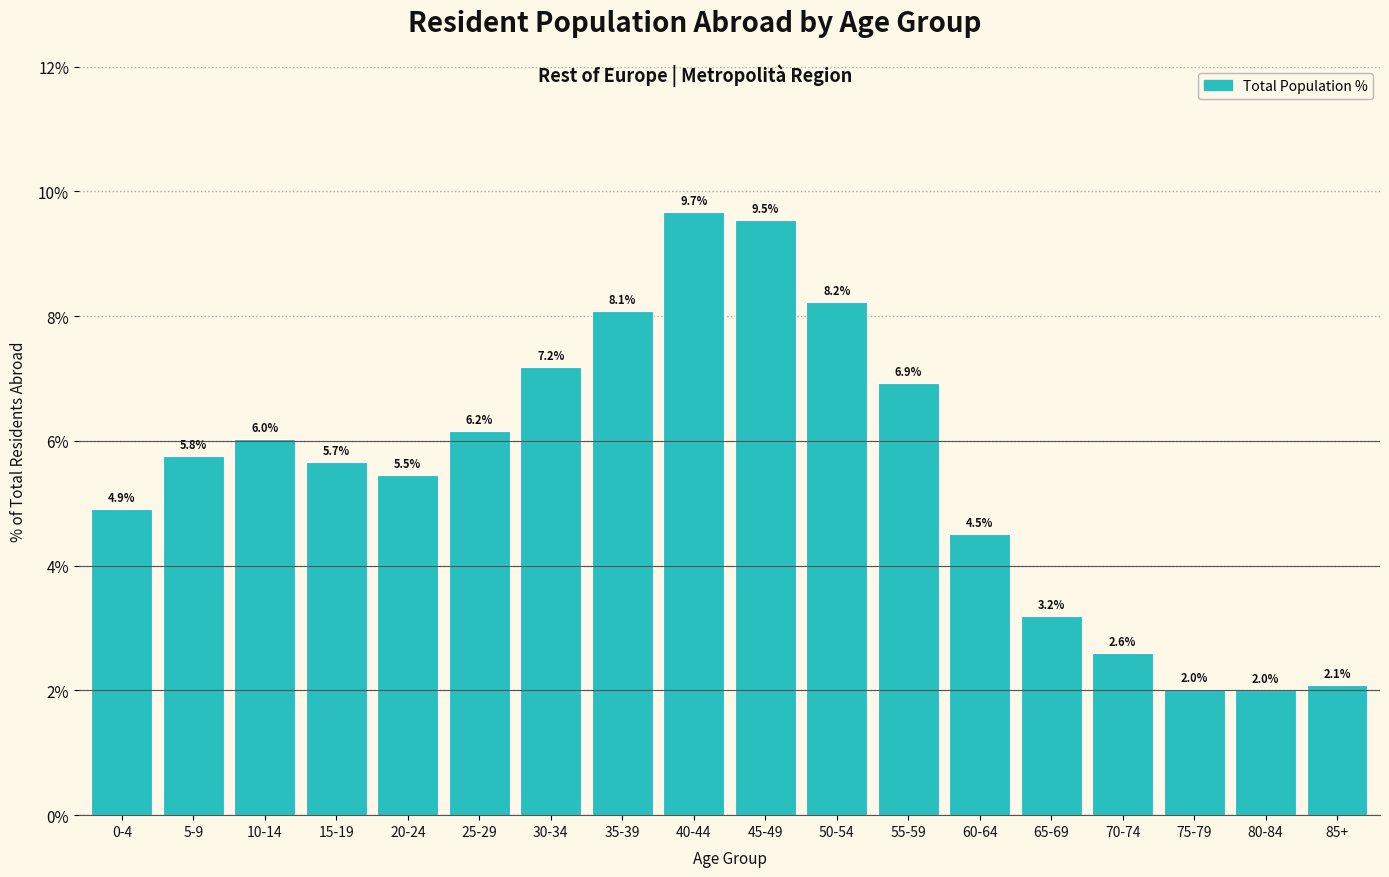

Reading left to right, list all the values displayed in this chart.

4.9	5.8	6.0	5.7	5.5	6.2	7.2	8.1	9.7	9.5	8.2	6.9	4.5	3.2	2.6	2.0	2.0	2.1